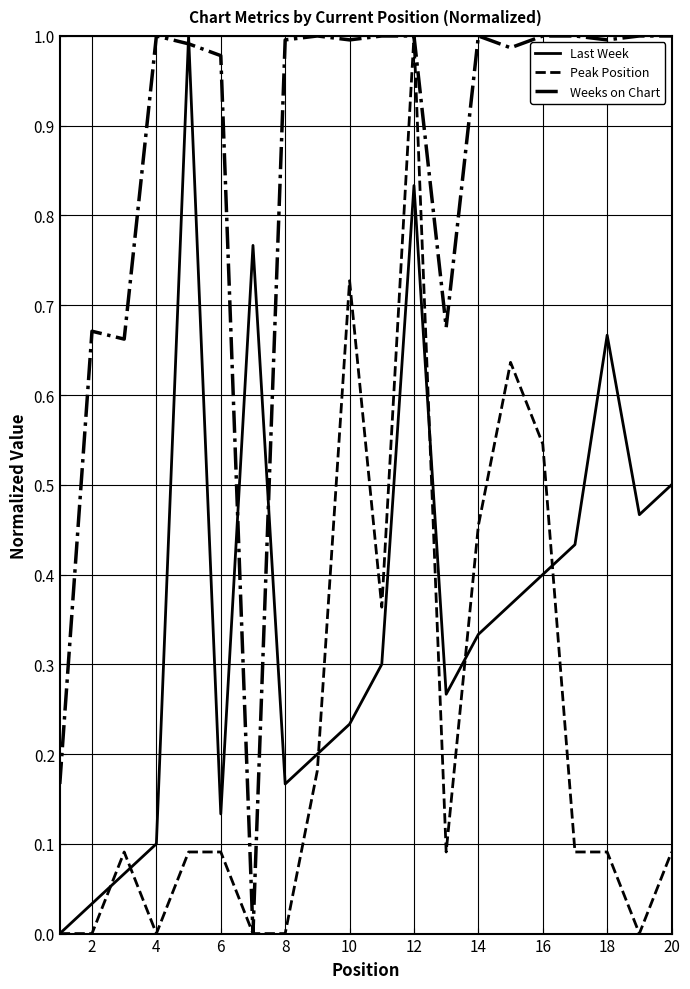

Which series has the largest total across all categories?

Weeks on Chart